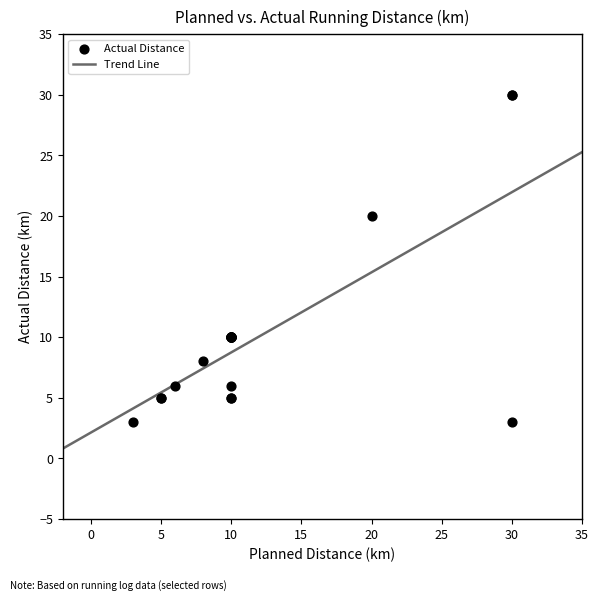

What Y value in the scatter plot is closest to 16?

20